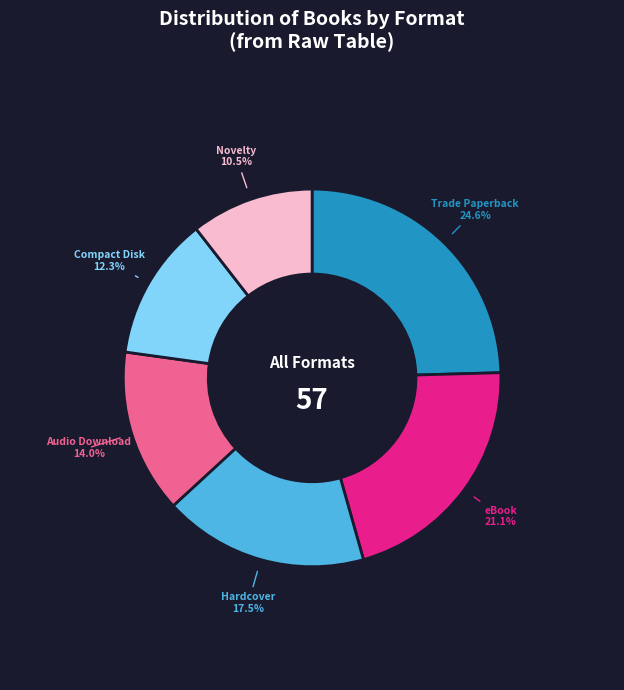

What is the smallest slice in the pie chart?

Novelty